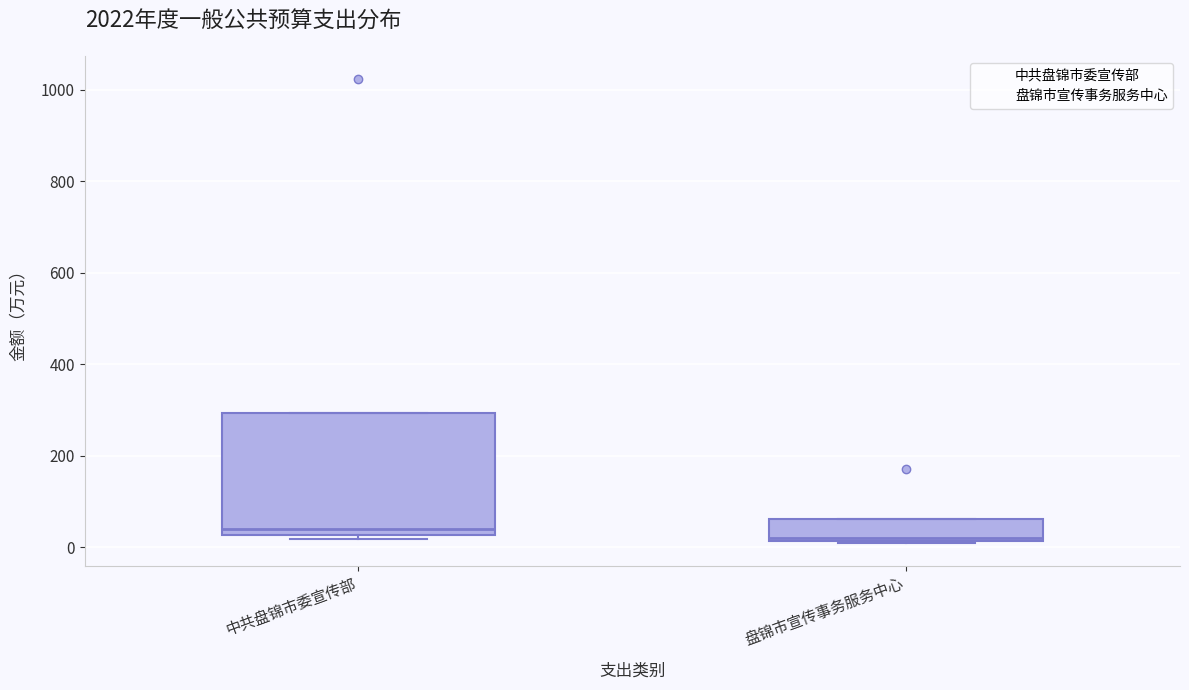

Where is the upper edge of the box for 盘锦市宣传事务服务中心 on the y-axis? The values are not printed on the chart, so give them approximately, as read against the axis.

60